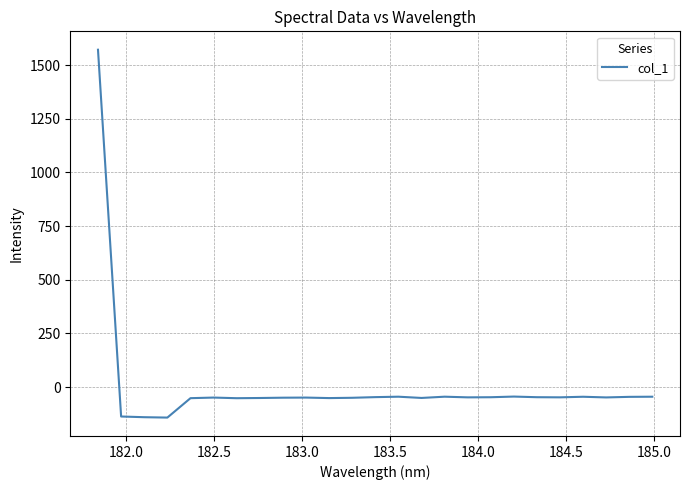

What is the difference between the maximum and minimum values?

1714.3